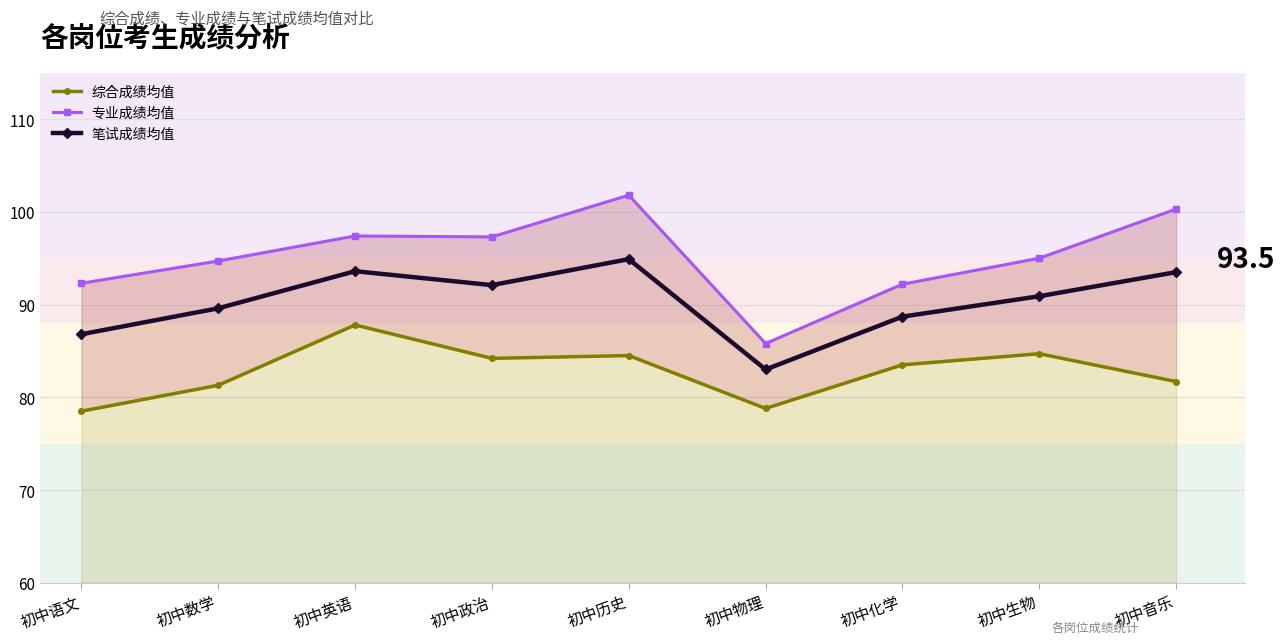

Is it true that 专业成绩均值 equals 100.3 at 初中音乐?

True